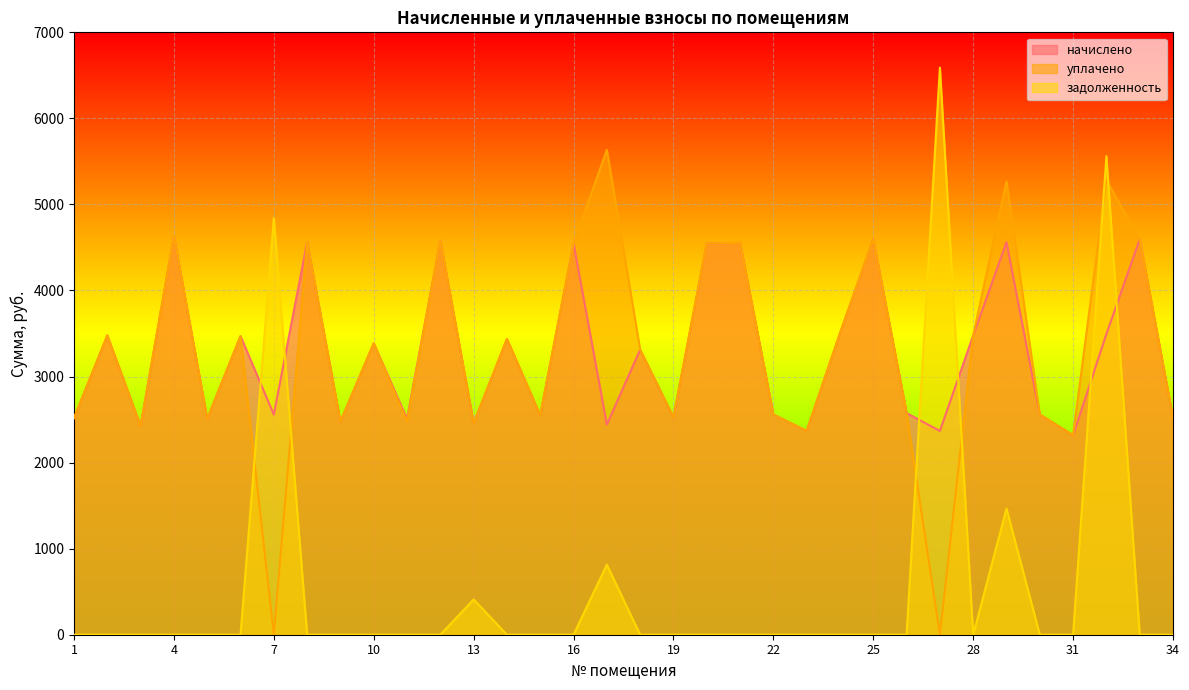

True or false: уплачено has more than 1 interior local peaks.

True